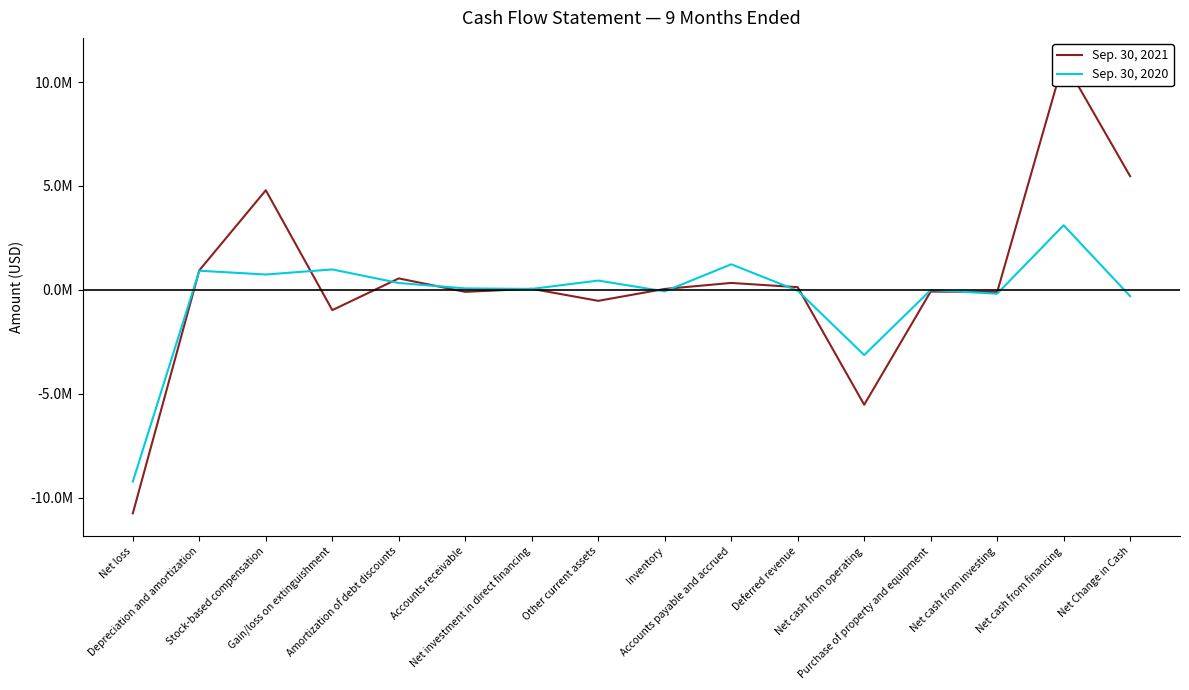

Which series has the largest total across all categories?

Sep. 30, 2021